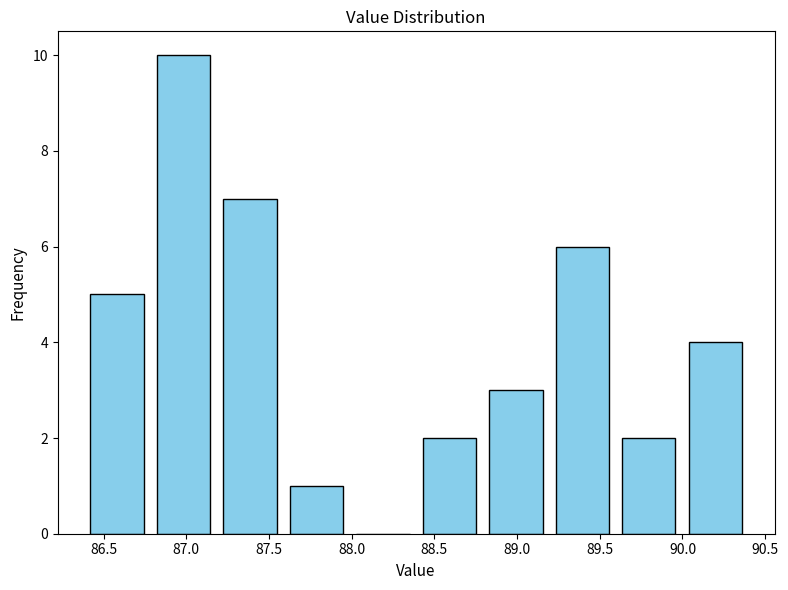

How tall is the bar that spans 88.8 to 89.2 on the x-axis? Neither the bar edges nor the heights are printed on the chart, so give them approximately, as read against the axes.

3